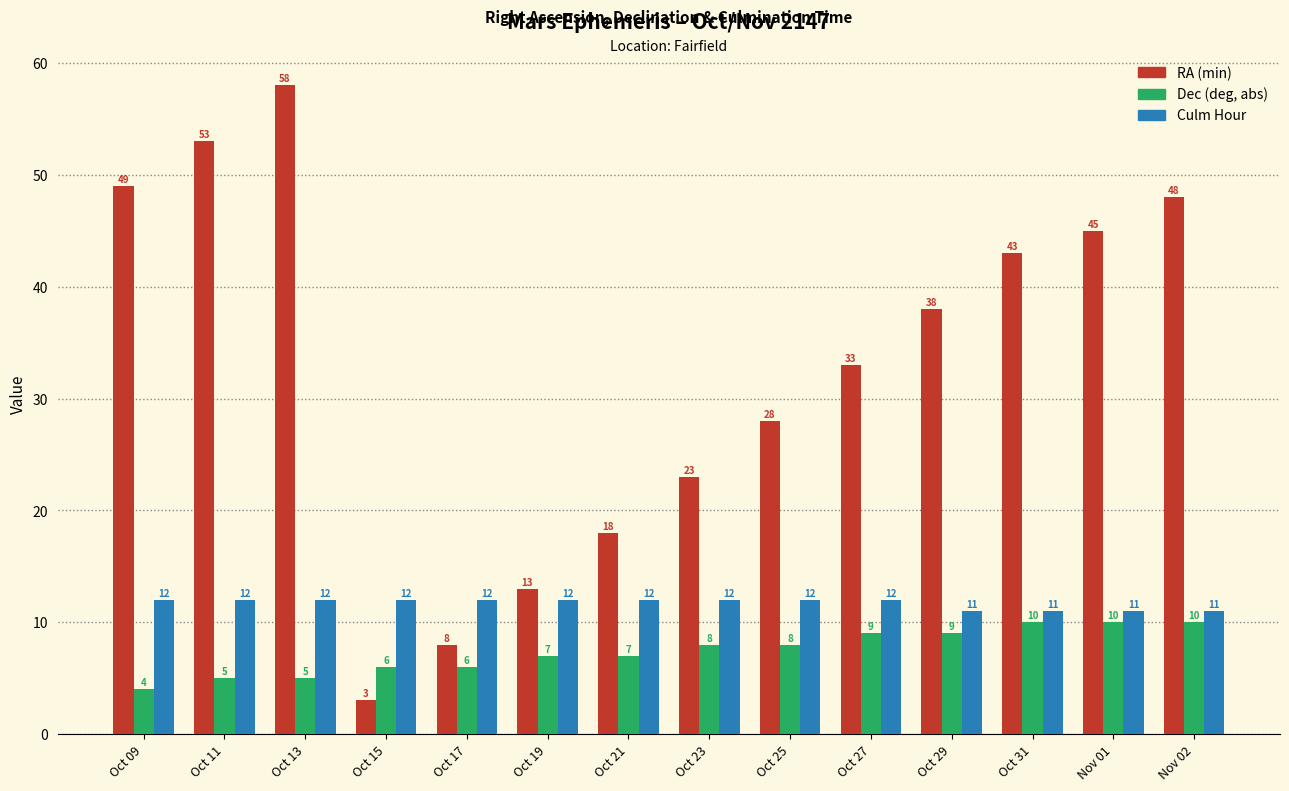

What is the spread (max minus min) of values at Oct 29?

29